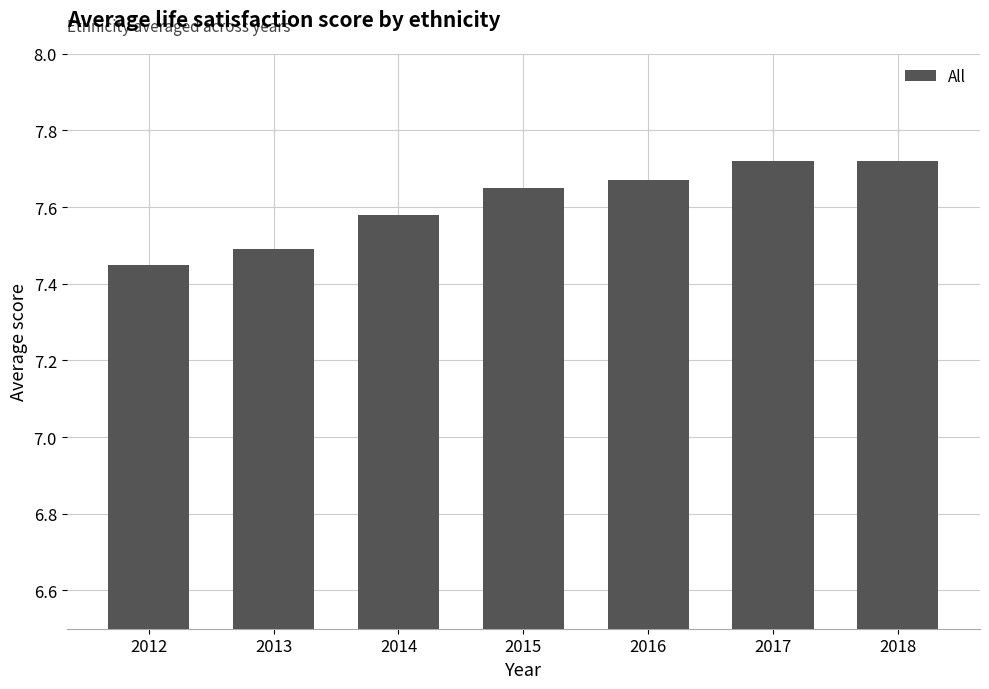

What is the ratio of the value at 2015 to the value at 2018?

1.0